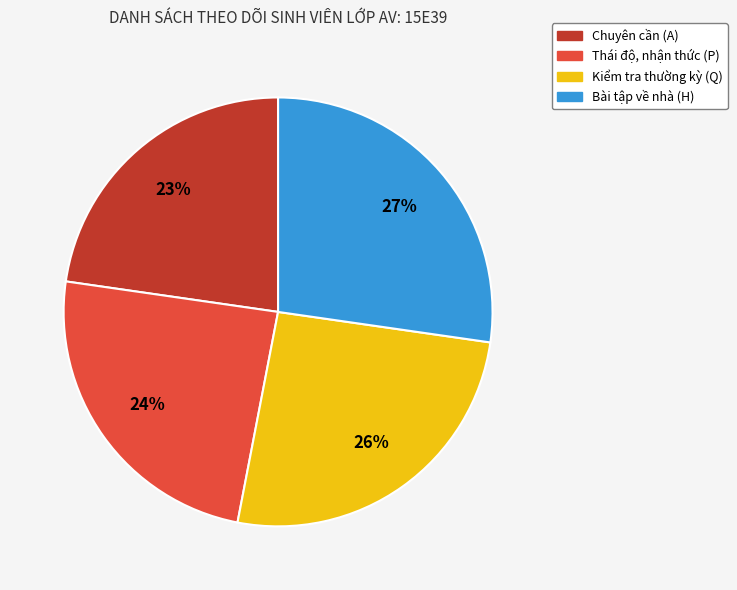

Is it true that Bài tập về nhà (H) is 18% of the pie?

False